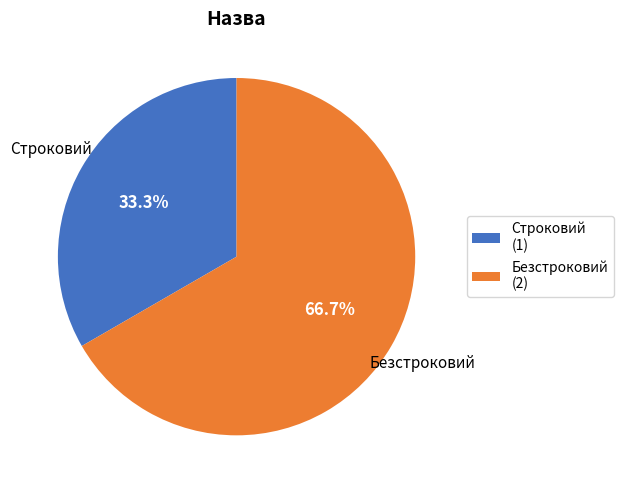

Does Безстроковий represent more than half of the total?

Yes